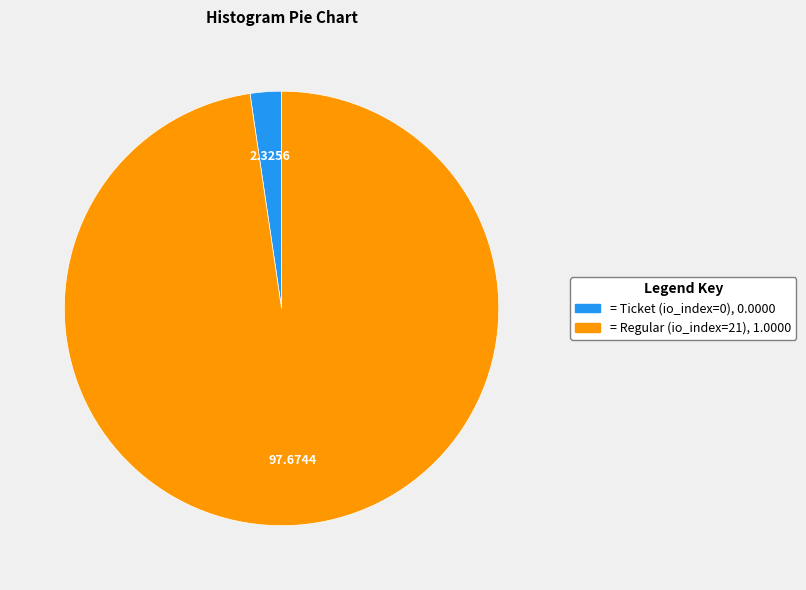

Is there any slice that represents more than half of the pie?

Yes